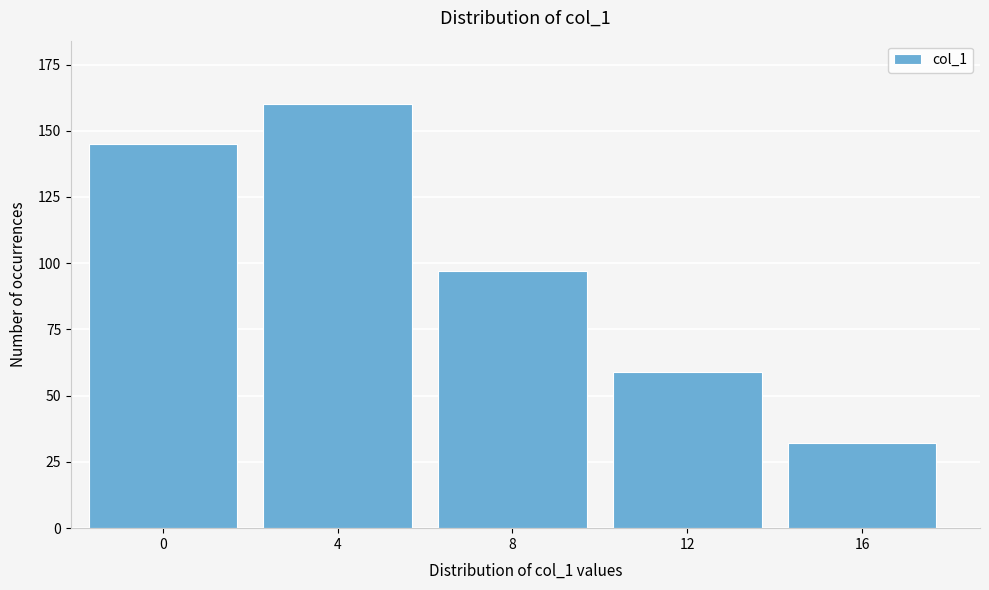

Reading left to right, what are all the values shown in this chart?

0=145	4=160	8=97	12=59	16=32